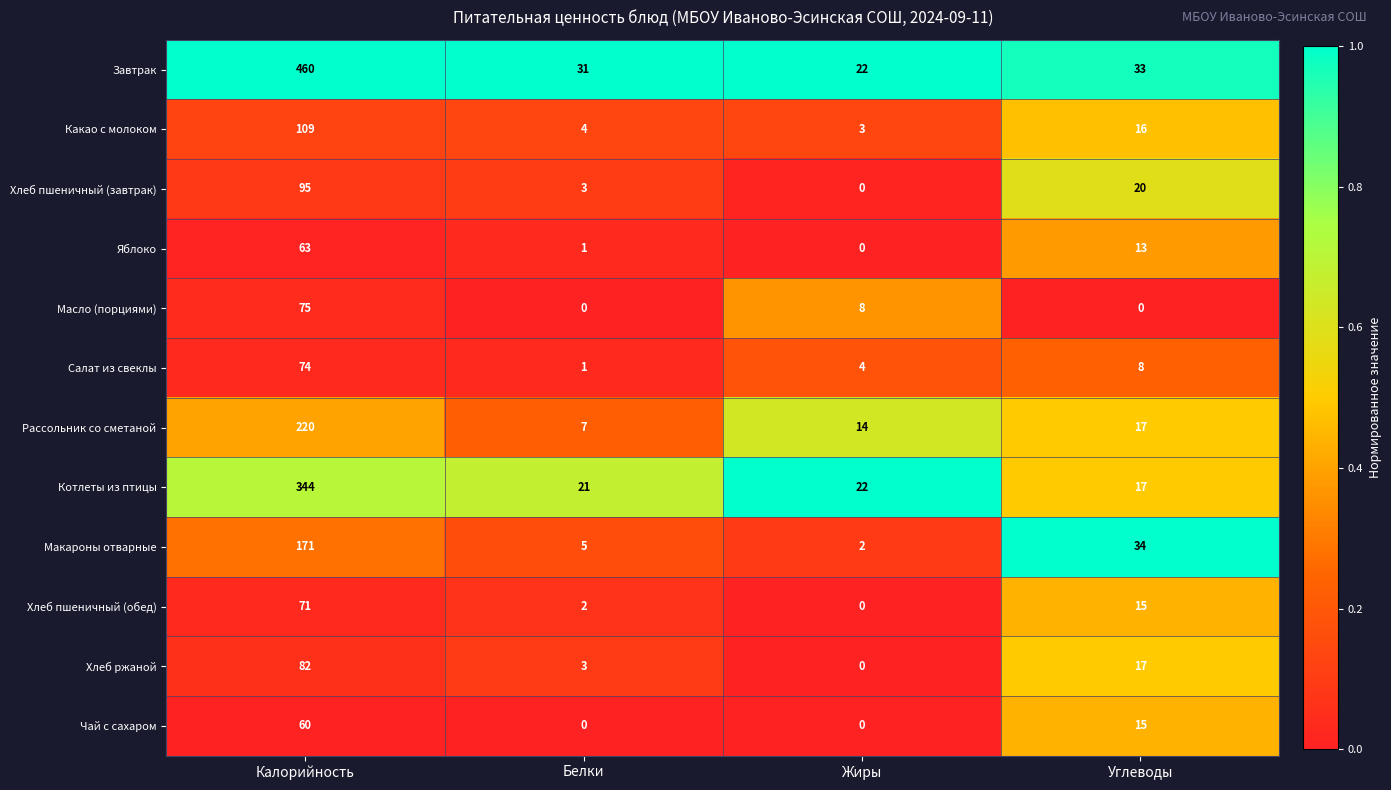

True or false: Яблоко has a value of 0 at Жиры.

True